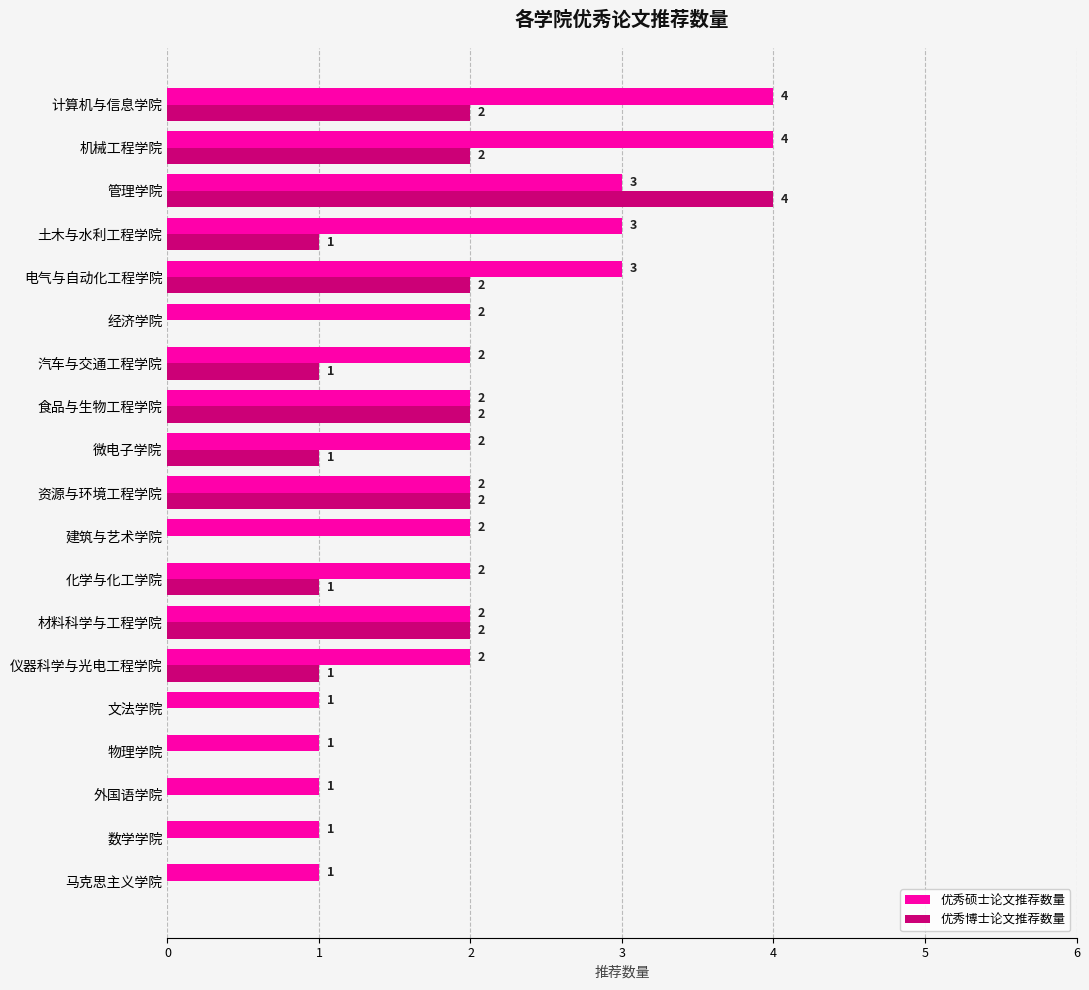

What are all the series names shown in the legend?

优秀硕士论文推荐数量, 优秀博士论文推荐数量